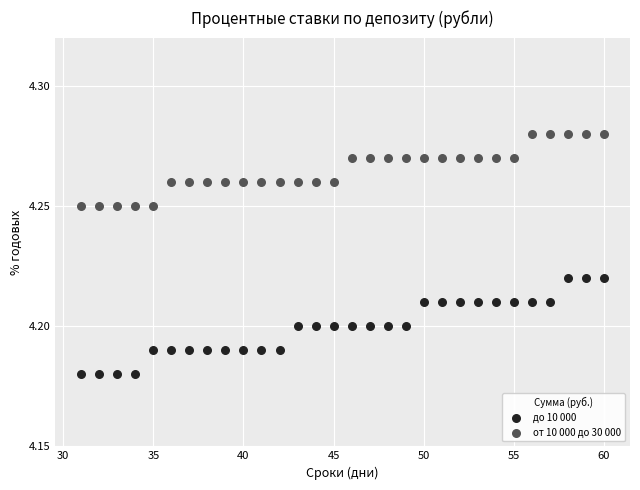

Which series has the largest Y range (max minus min)?

до 10 000